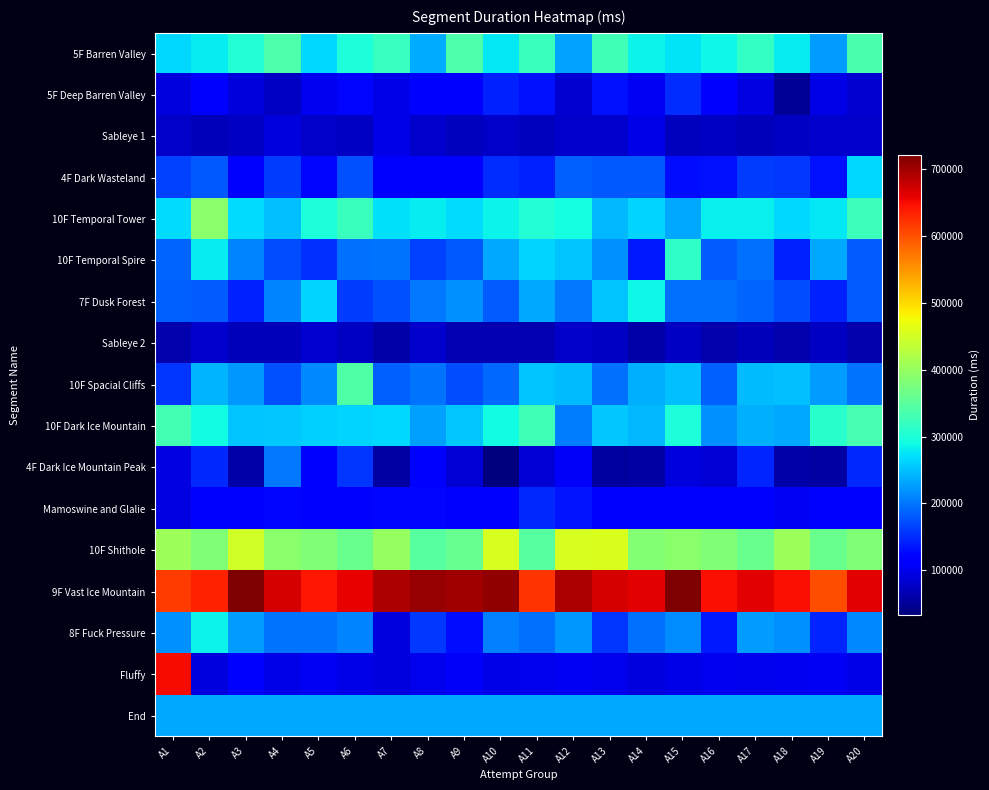

Between A18 and A14, which is larger?

A14